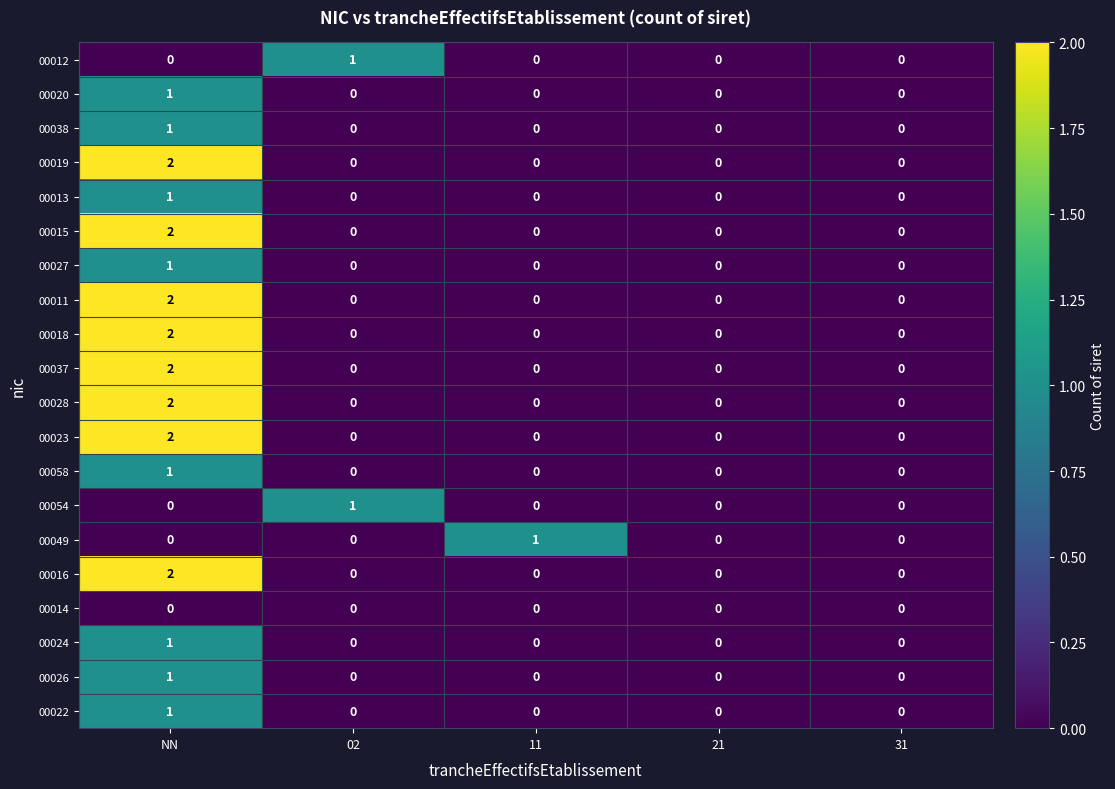

The 00012 series shows 0 at 11. True or false?

True